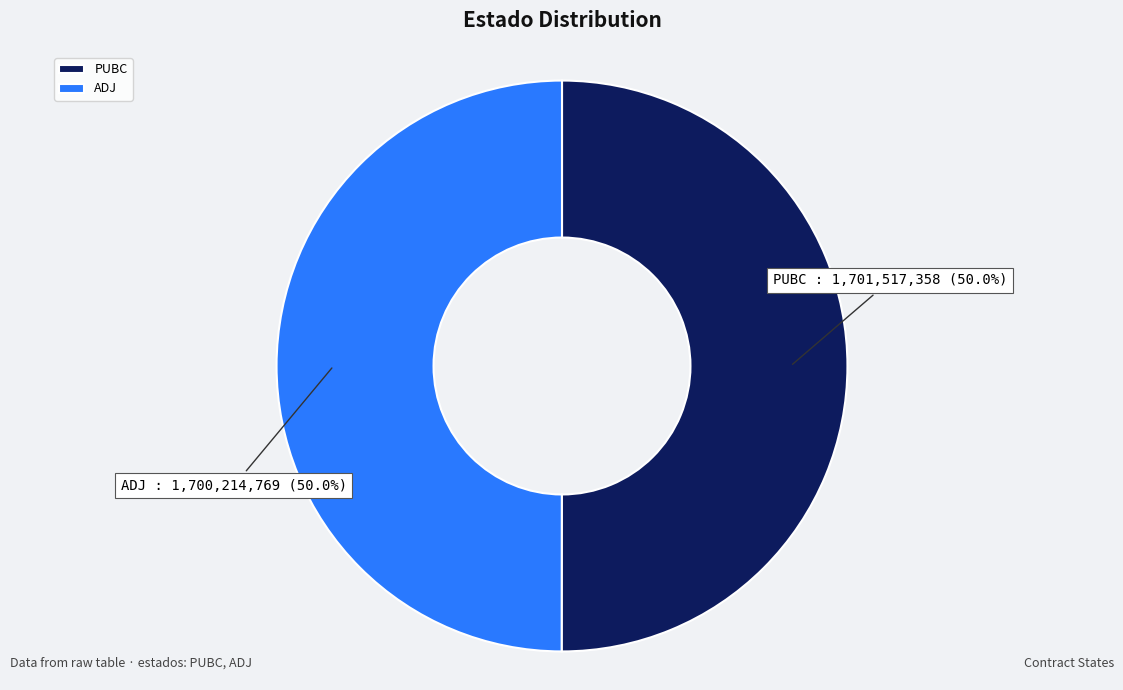

What percentage is the PUBC slice, to the nearest percent?

50%